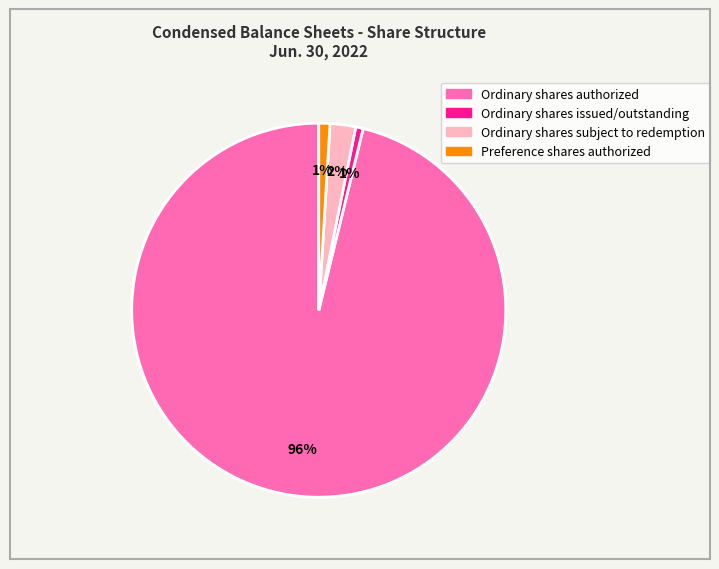

Is there a majority slice in this chart?

Yes